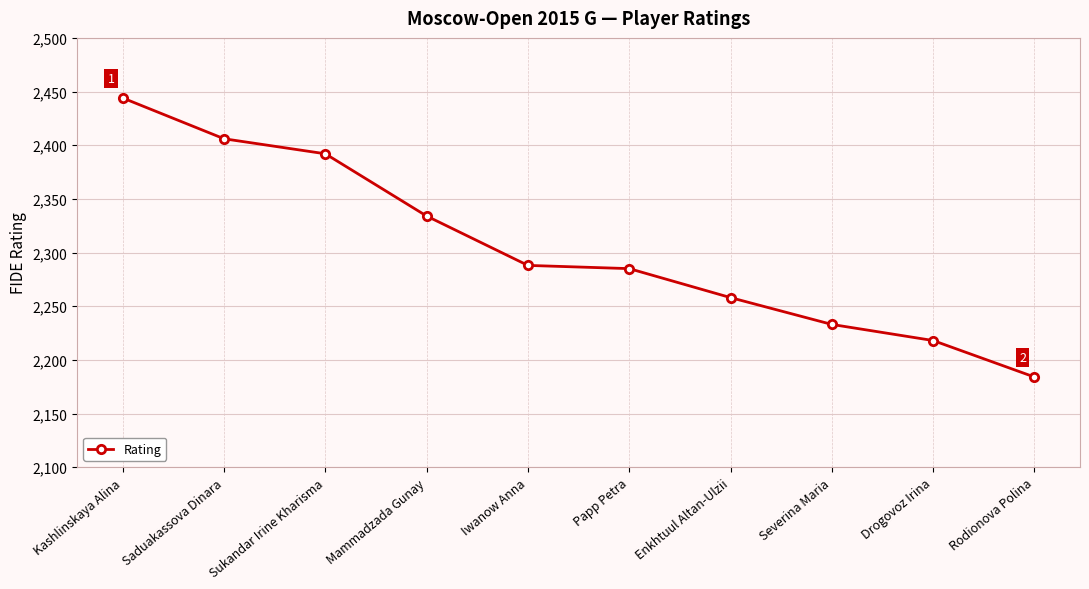

Reading left to right, list all the values displayed in this chart.

2444	2406	2392	2334	2288	2285	2258	2233	2218	2184